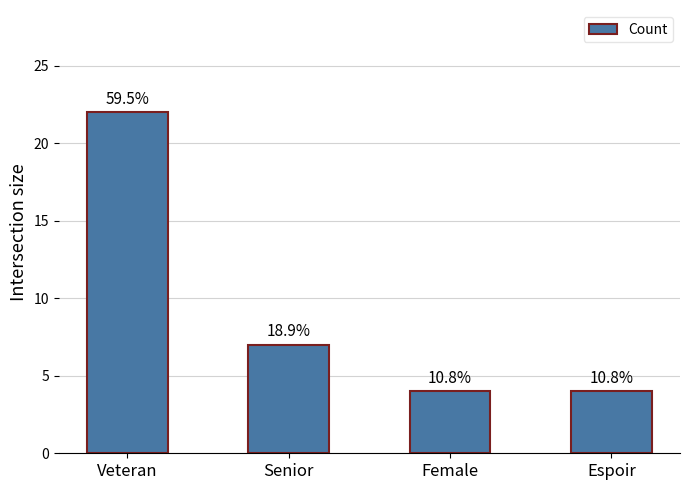

What position from the right is Female?

2